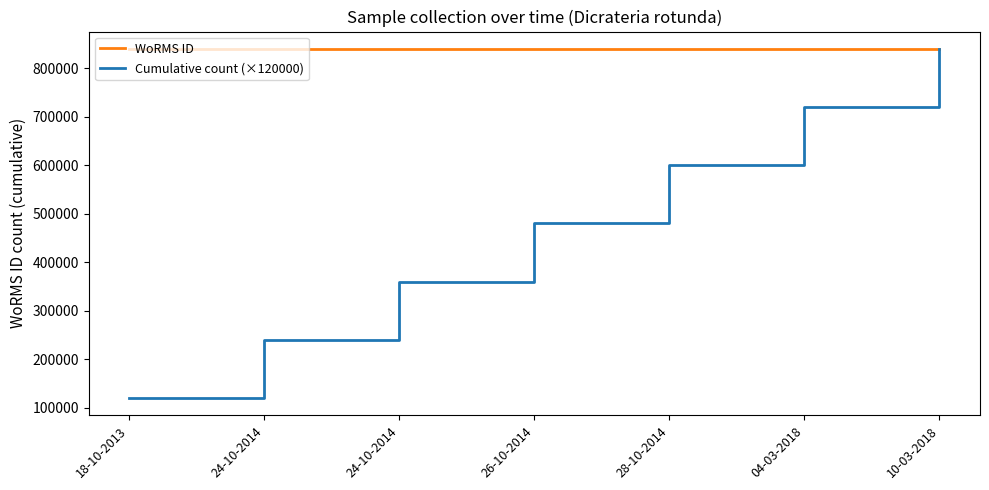

Reading left to right, extract all data points from this chart.

WoRMS ID: 18-10-2013=840109	24-10-2014=840109	24-10-2014=840109	26-10-2014=840109	28-10-2014=840109	04-03-2018=840109	10-03-2018=840109
Cumulative count (×120000): 18-10-2013=120000	24-10-2014=240000	24-10-2014=360000	26-10-2014=480000	28-10-2014=600000	04-03-2018=720000	10-03-2018=840000